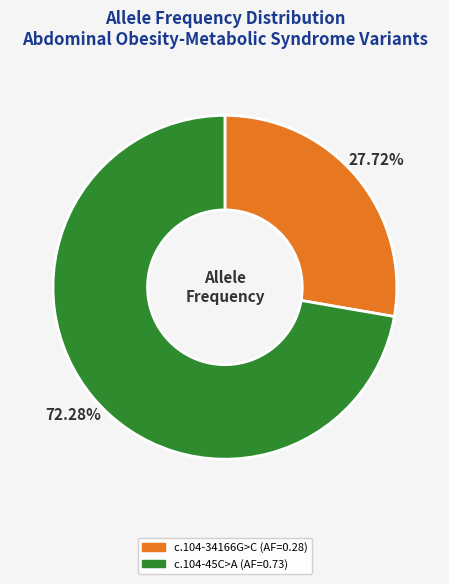

Is there any slice that represents more than half of the pie?

Yes